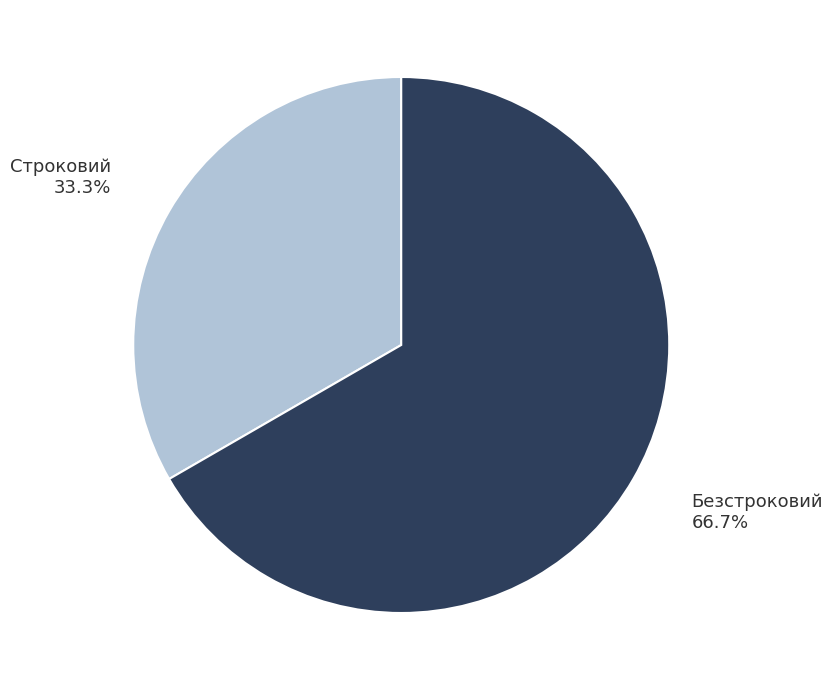

Does Строковий account for over 50% of the chart?

No